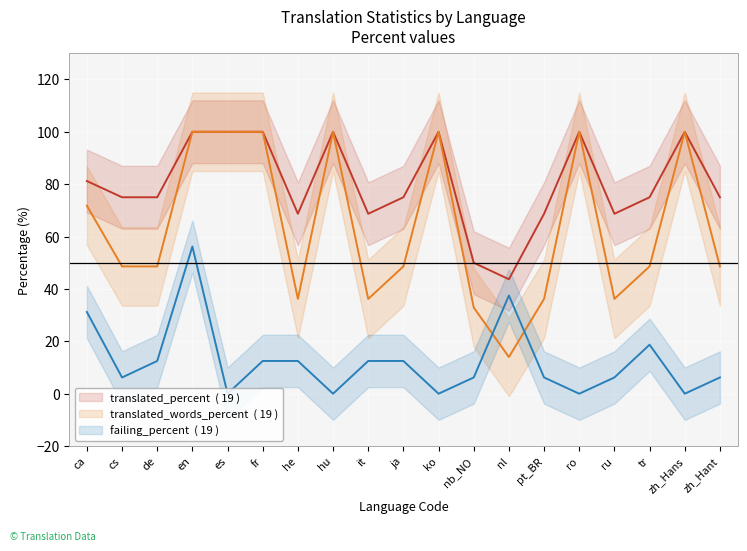

True or false: translated_percent and failing_percent cross at least once.

False